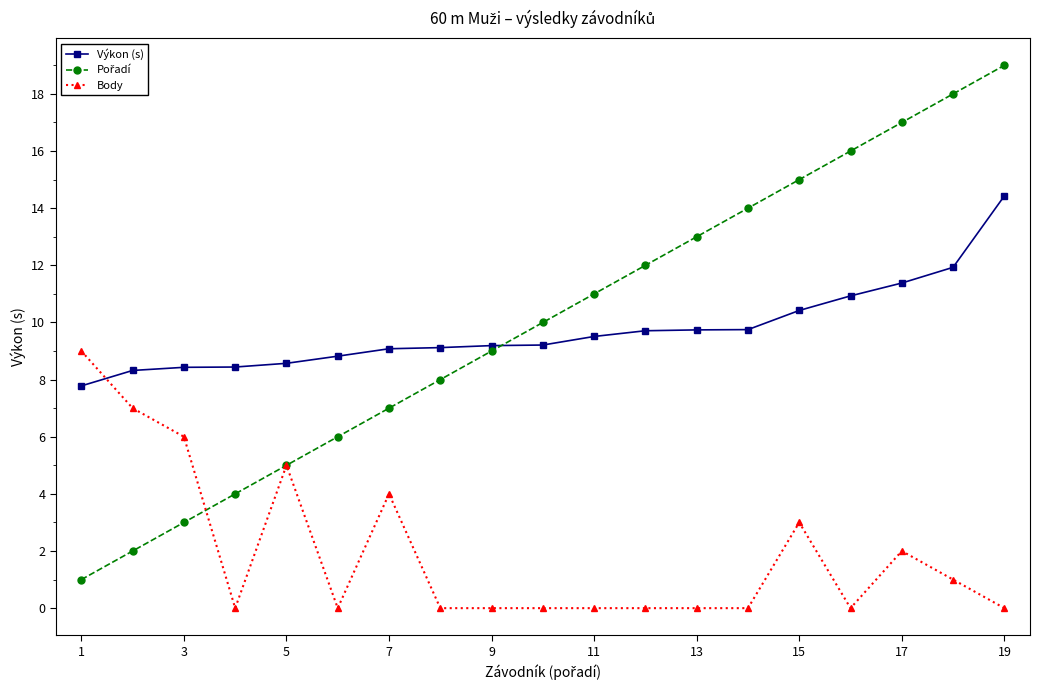

How many intersections are there between Výkon (s) and Body?

1